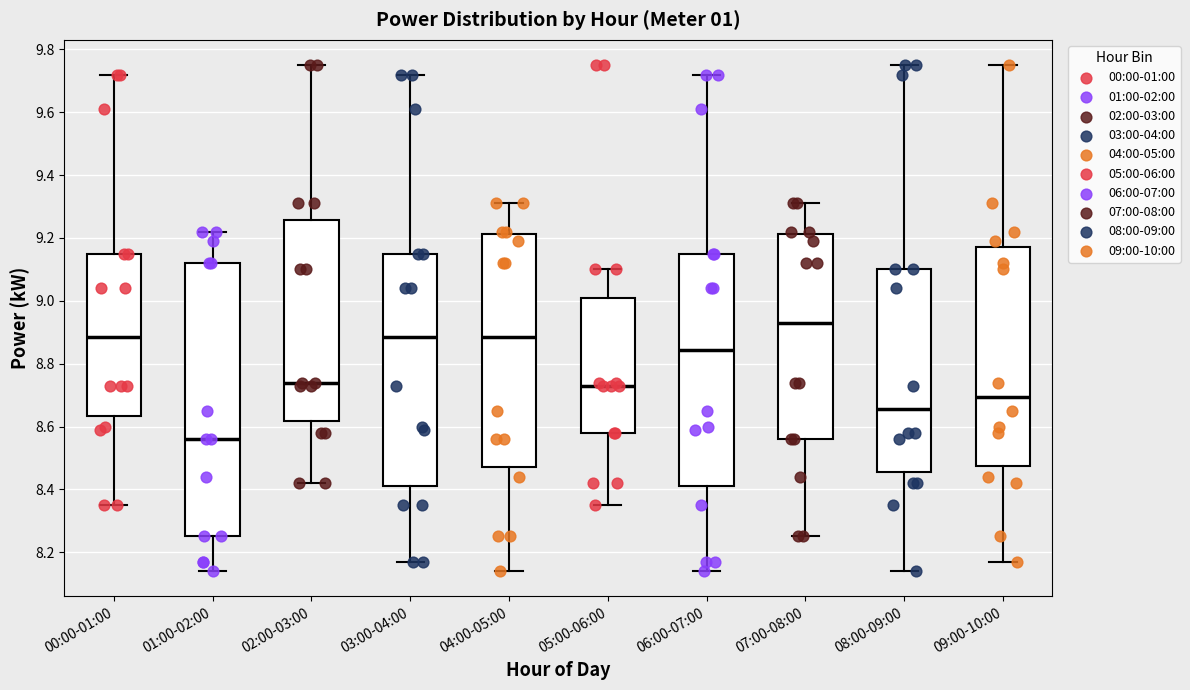

Reading left to right, transcribe this box plot: for each box, give where its median line is, the range the box spans, and where its two whiskers end, as read against the y-axis. The values are not printed on the chart, so give them approximately, as read against the axis.

00:00-01:00: median 8.88, box 8.64 to 9.16, whiskers 8.36 to 9.72
01:00-02:00: median 8.56, box 8.26 to 9.12, whiskers 8.14 to 9.22
02:00-03:00: median 8.74, box 8.62 to 9.26, whiskers 8.42 to 9.76
03:00-04:00: median 8.88, box 8.42 to 9.16, whiskers 8.18 to 9.72
04:00-05:00: median 8.88, box 8.48 to 9.22, whiskers 8.14 to 9.32
05:00-06:00: median 8.74, box 8.58 to 9.02, whiskers 8.36 to 9.10
06:00-07:00: median 8.84, box 8.42 to 9.16, whiskers 8.14 to 9.72
07:00-08:00: median 8.94, box 8.56 to 9.22, whiskers 8.26 to 9.32
08:00-09:00: median 8.66, box 8.46 to 9.10, whiskers 8.14 to 9.76
09:00-10:00: median 8.70, box 8.48 to 9.18, whiskers 8.18 to 9.76